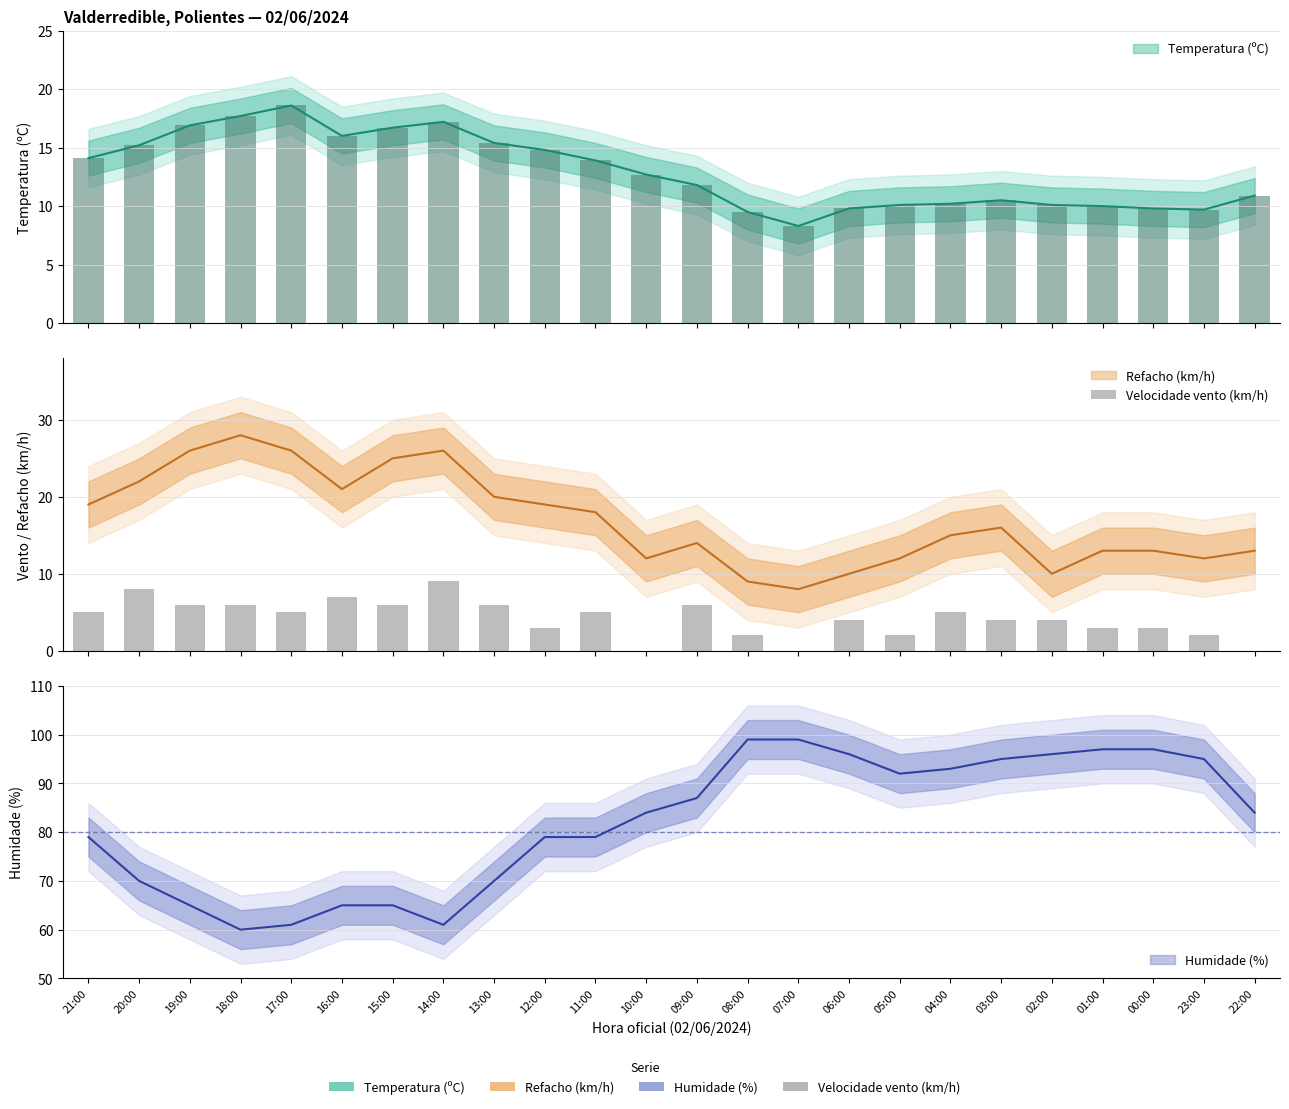

How many data points are above 5?

8